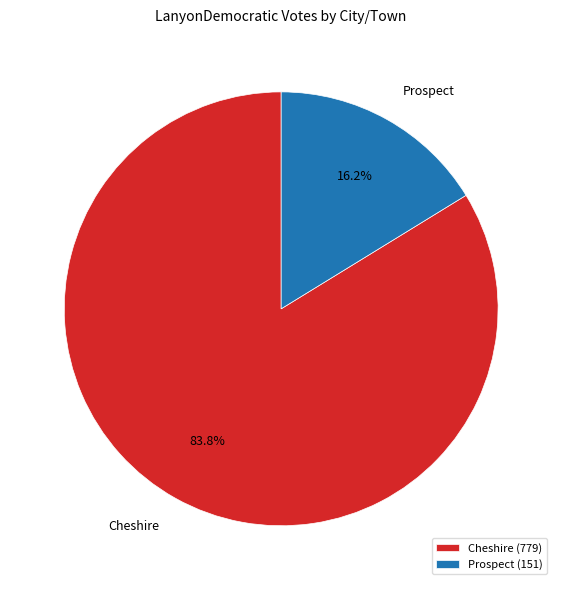

What percentage is the Prospect slice, to the nearest percent?

16%